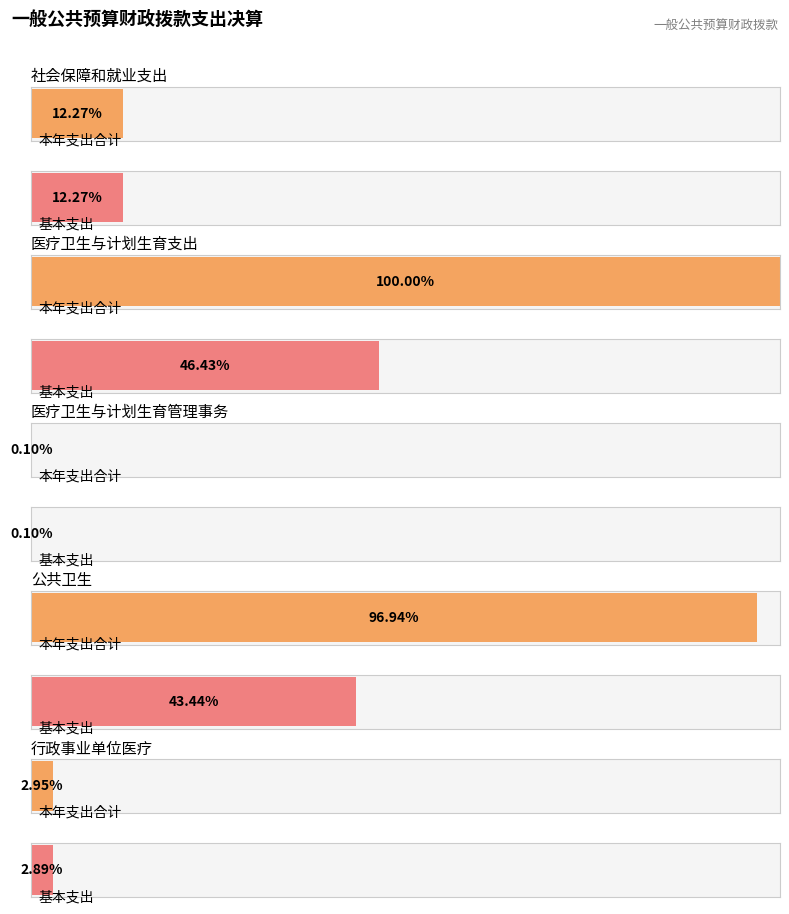

What position from the right is 医疗卫生与计划生育管理事务?

3